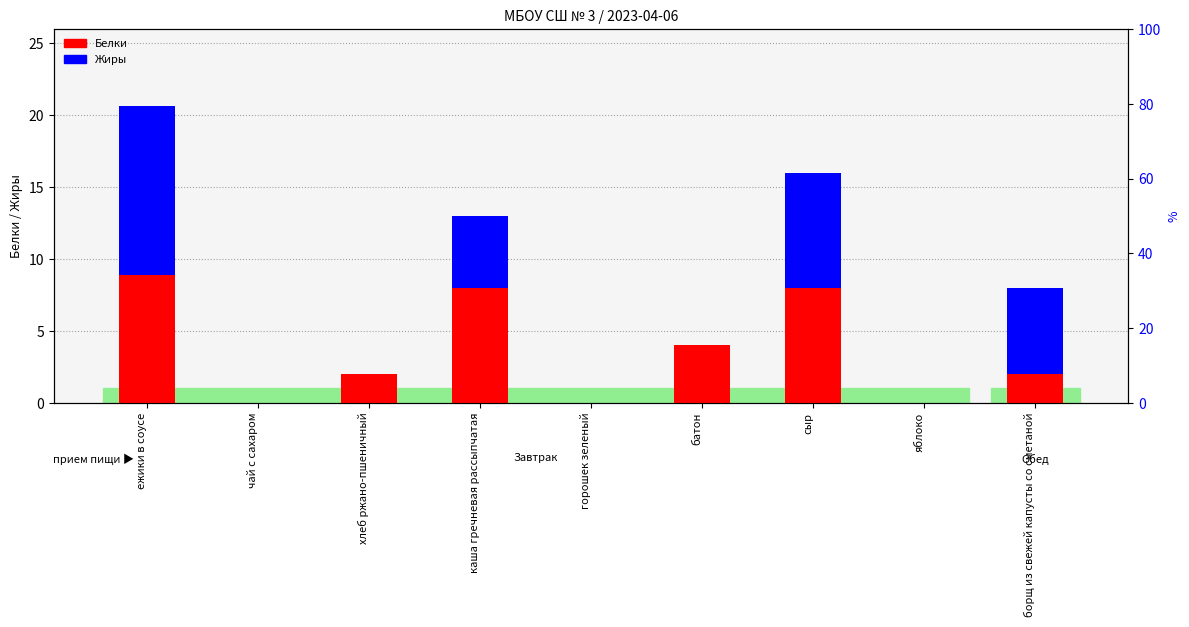

What is the total value across all series at ежики в соусе?

20.7